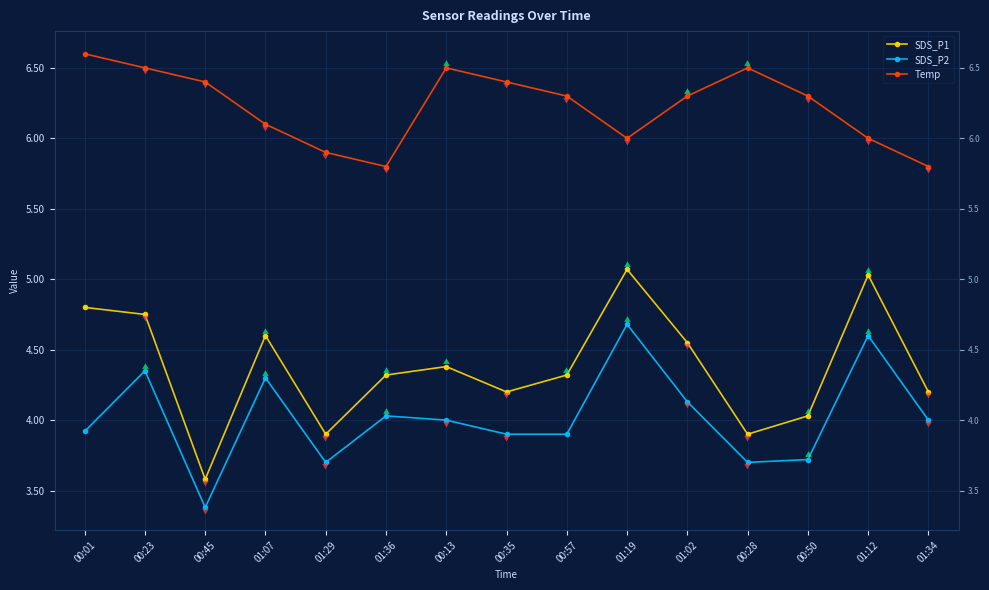

At which label does SDS_P2 reach its peak?

01:19